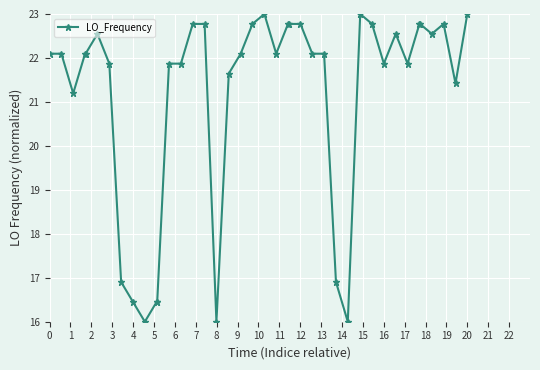

What is the average value?

21.1